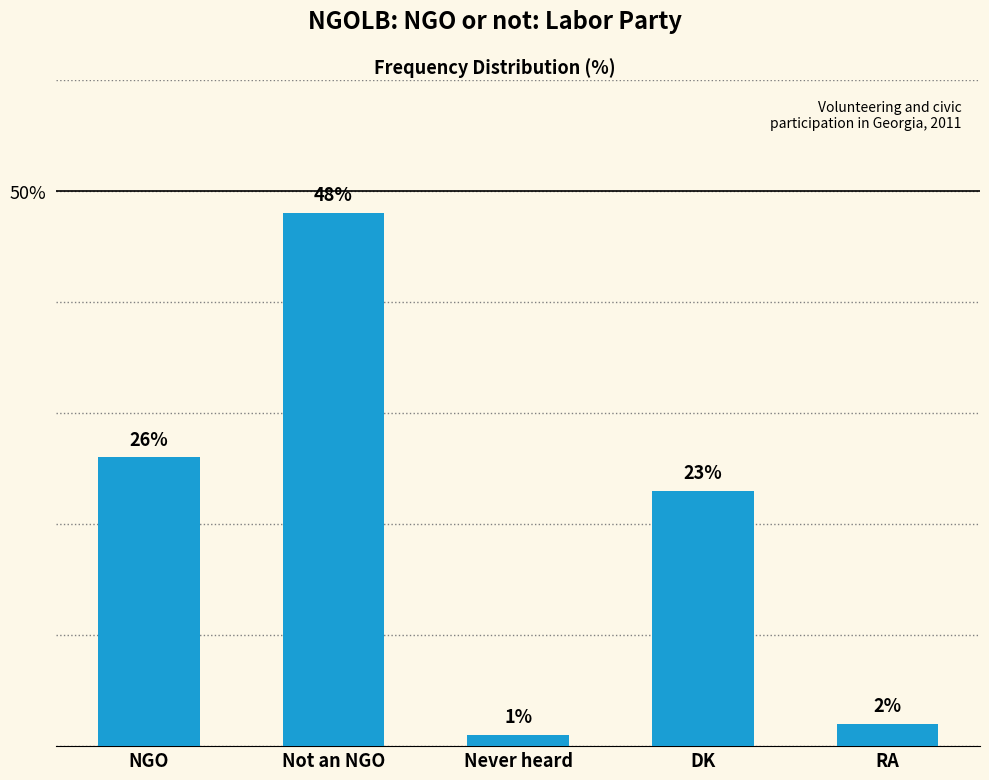

What is the maximum value shown in the chart?

48